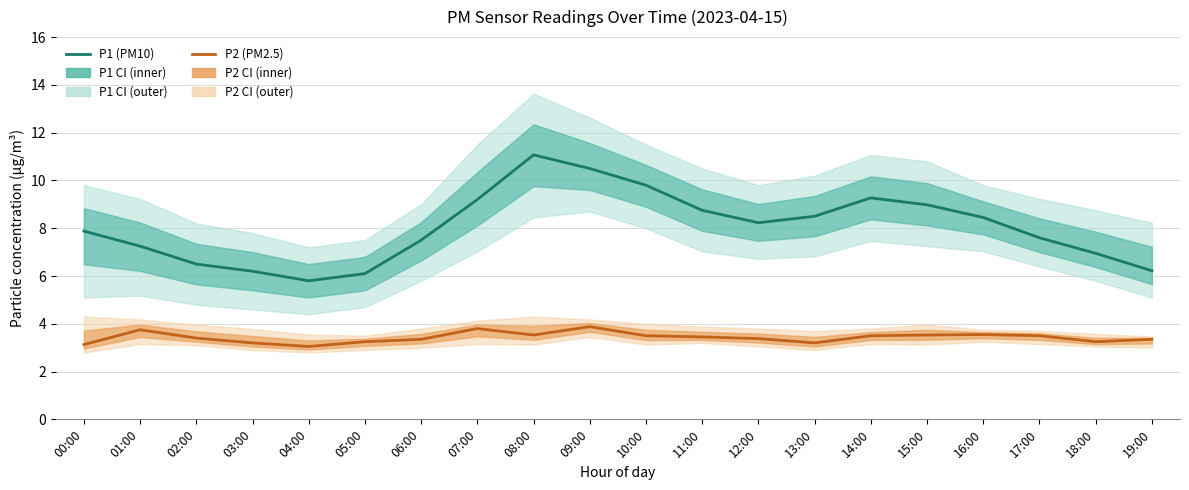

List the series in order of their overall mean, highest first.

P1 (PM10), P2 (PM2.5)